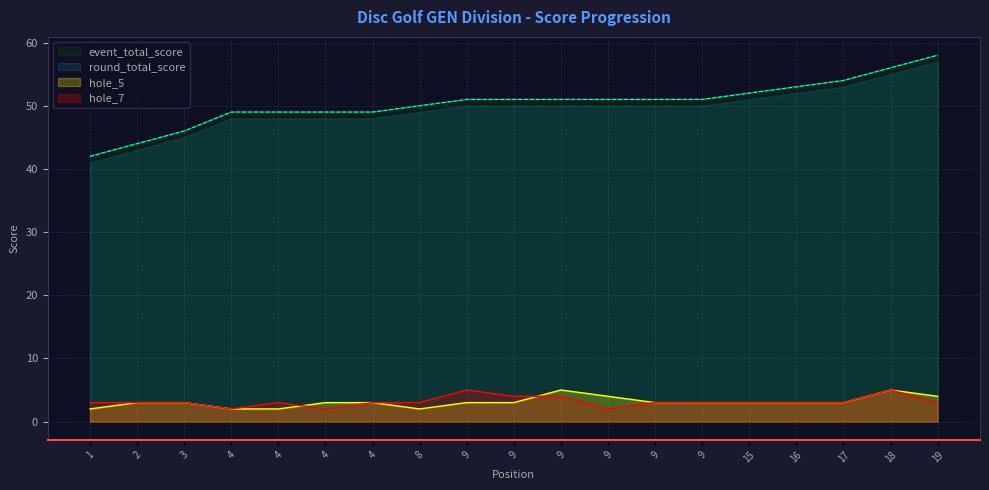

What are all the series names shown in the legend?

event_total_score, round_total_score, hole_5, hole_7